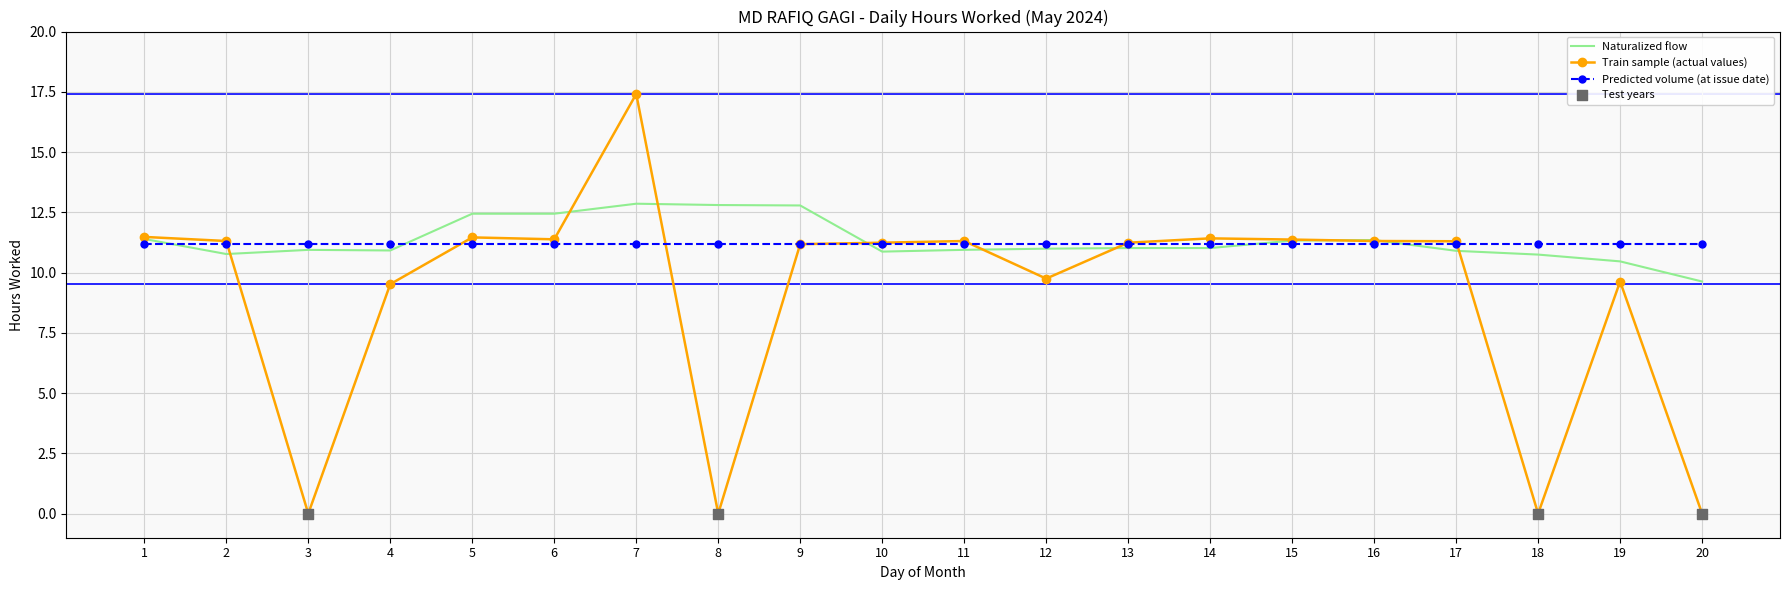

At how many categories does at least one series exceed 16?

1